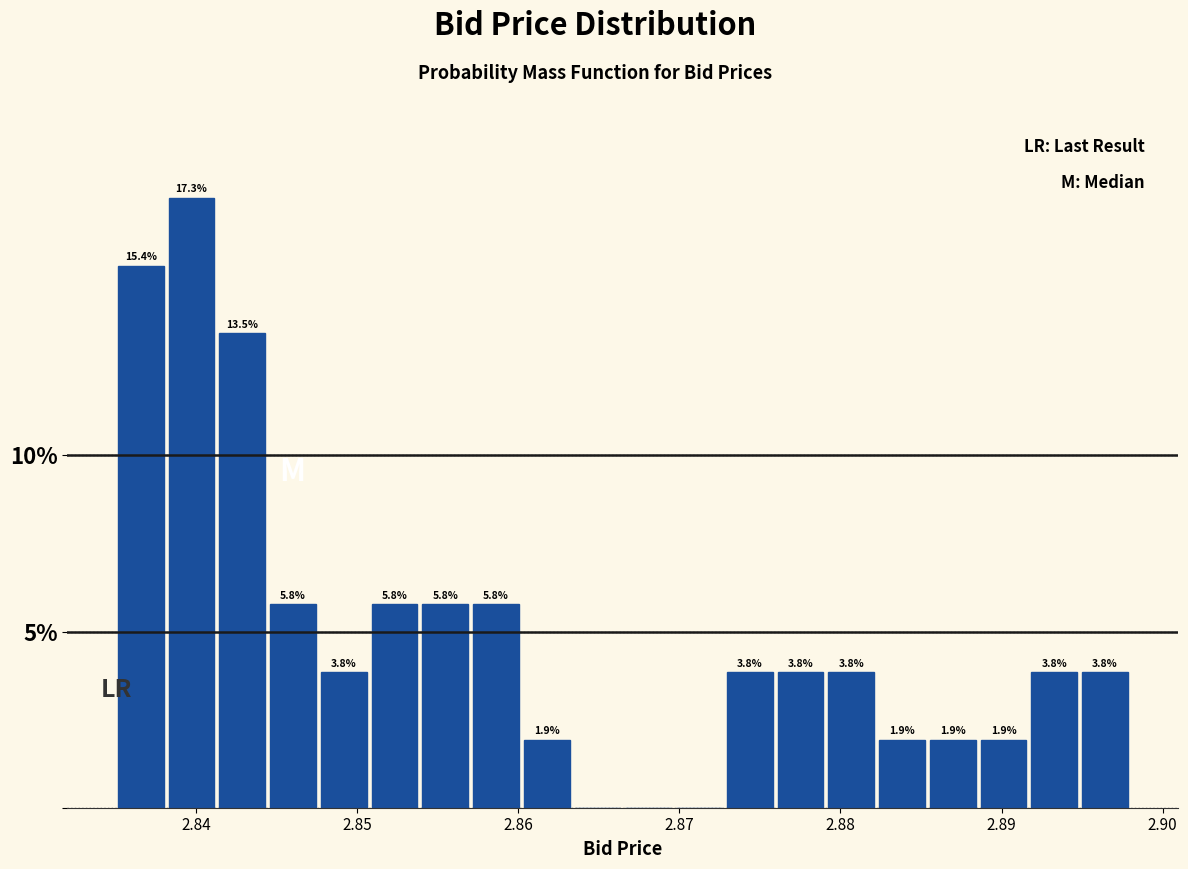

Read against the x-axis, roughly where is the centre of the tallest bar?

2.840